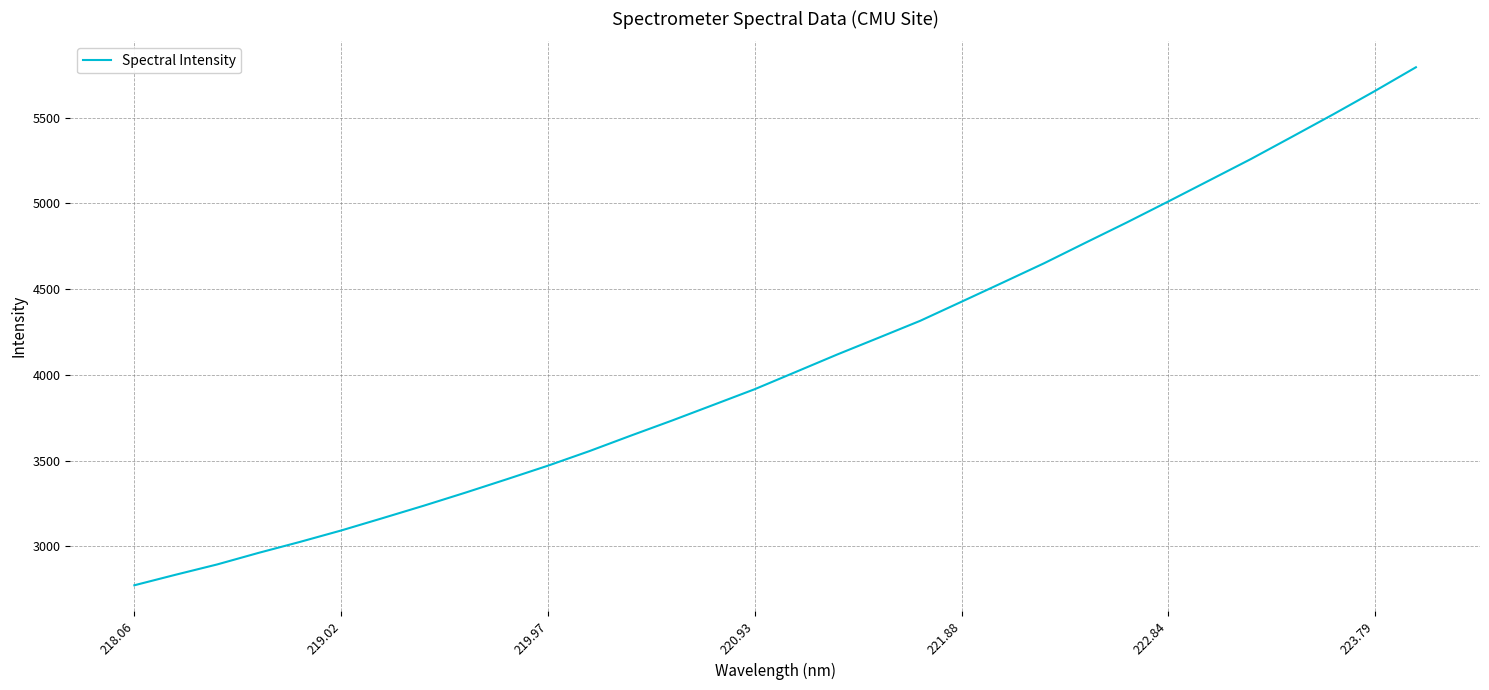

What is the smallest value displayed?

2772.6